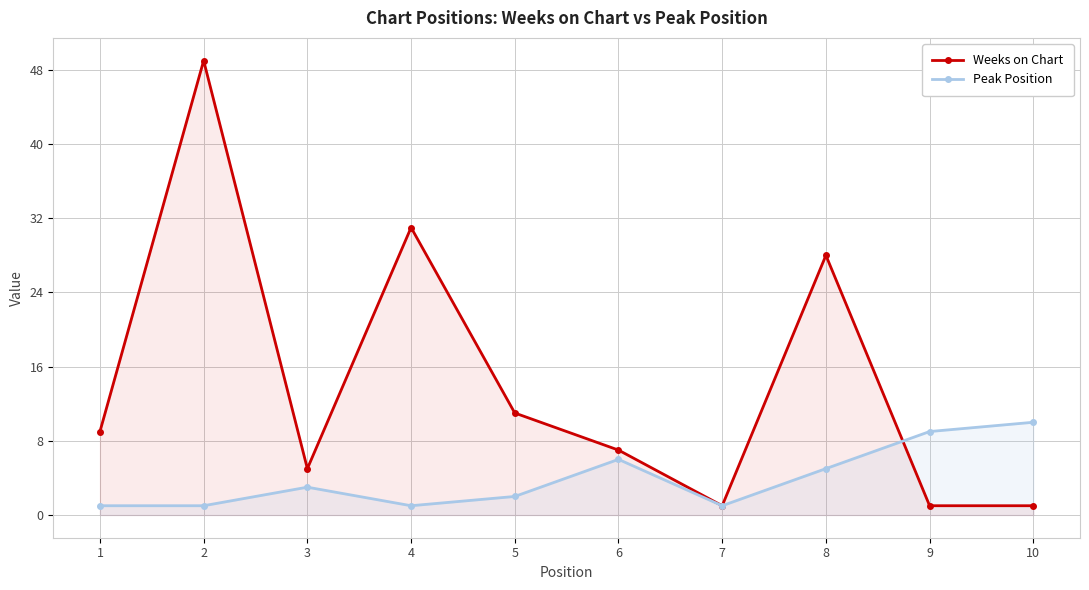

What is the minimum value for Weeks on Chart?

1